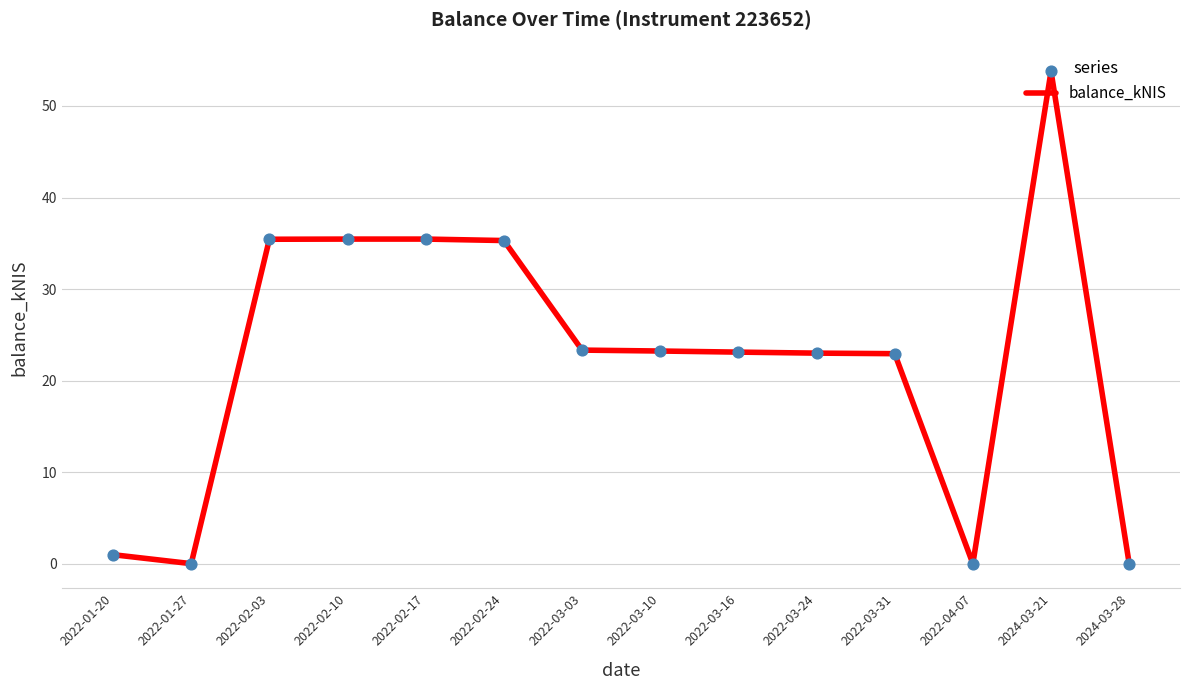

Which has a higher value, 2022-04-07 or 2022-01-20?

2022-01-20